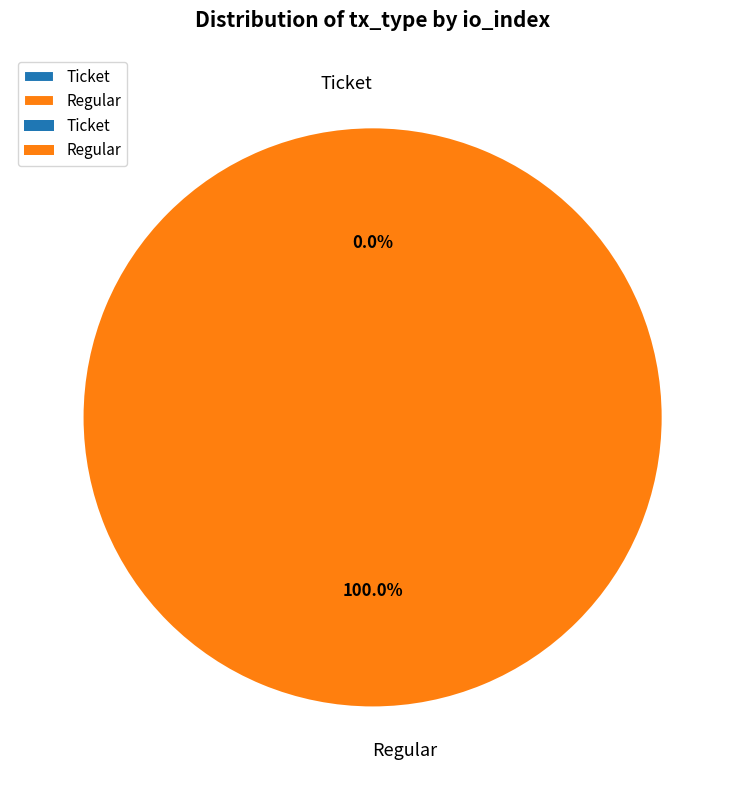

True or false: Regular accounts for 100% of the total.

True